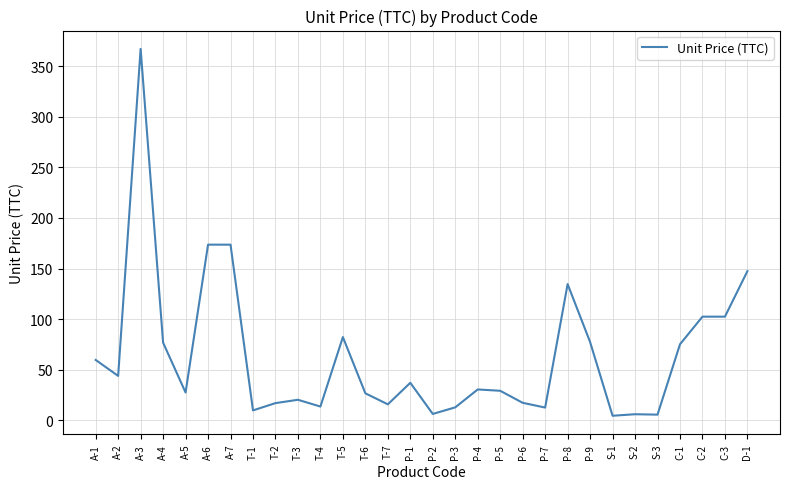

What is the minimum value shown in the chart?

4.4